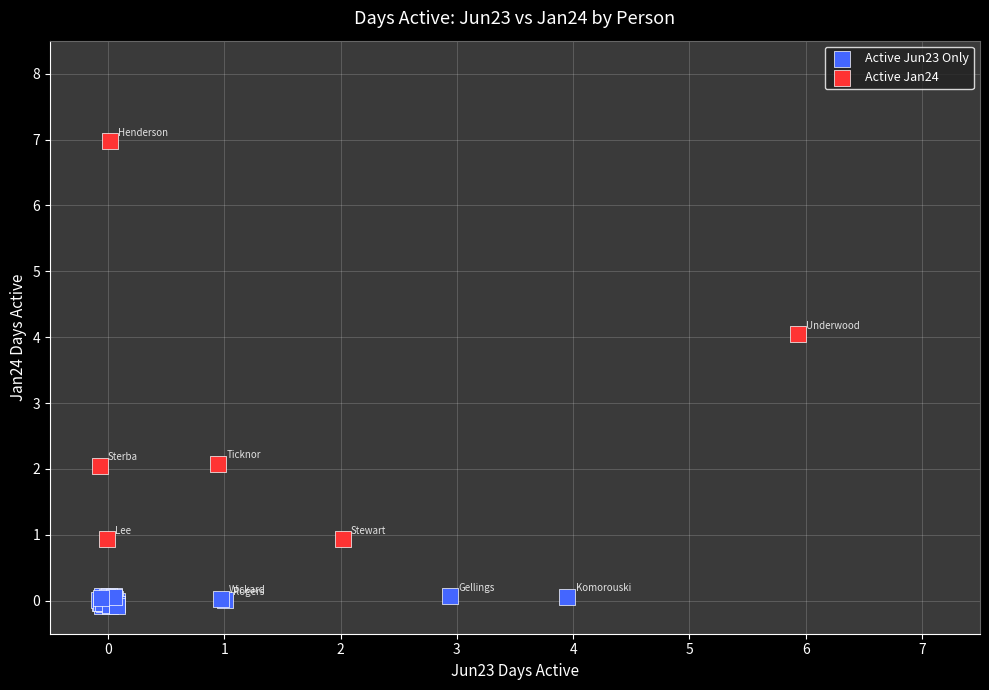

Which series reaches the minimum Y coordinate?

Active Jun23 Only